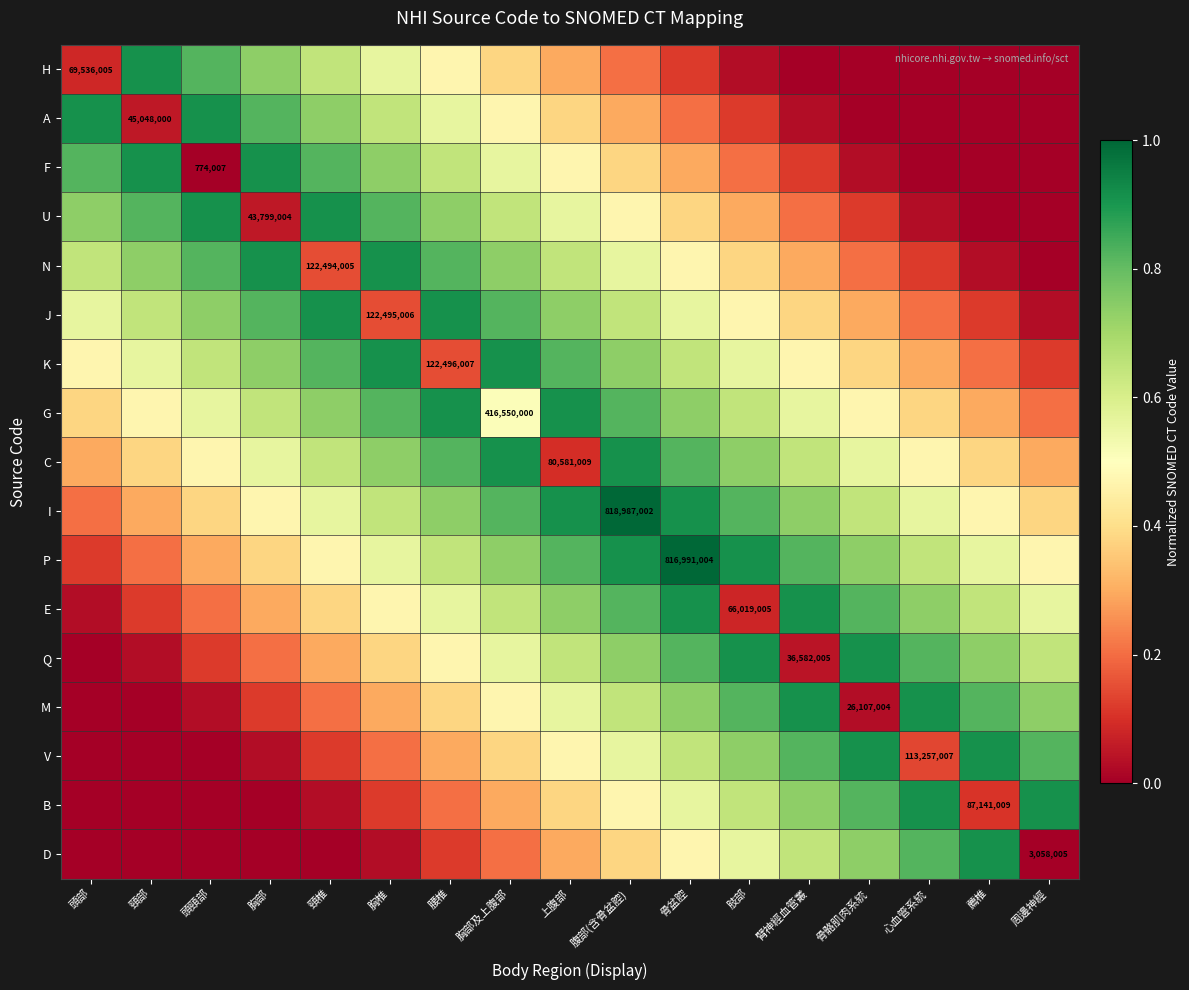

Rank the series at 骨盆腔 from highest to lowest value.

P, I, E, C, Q, G, M, K, V, J, B, N, D, U, F, A, H